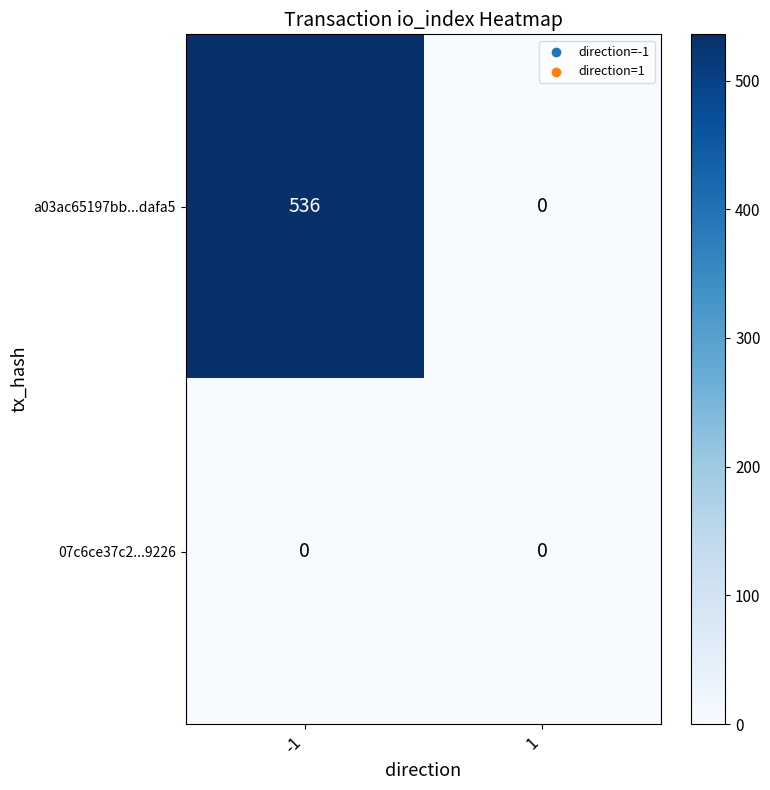

What is the sum of all a03ac65197bb...dafa5 values?

536